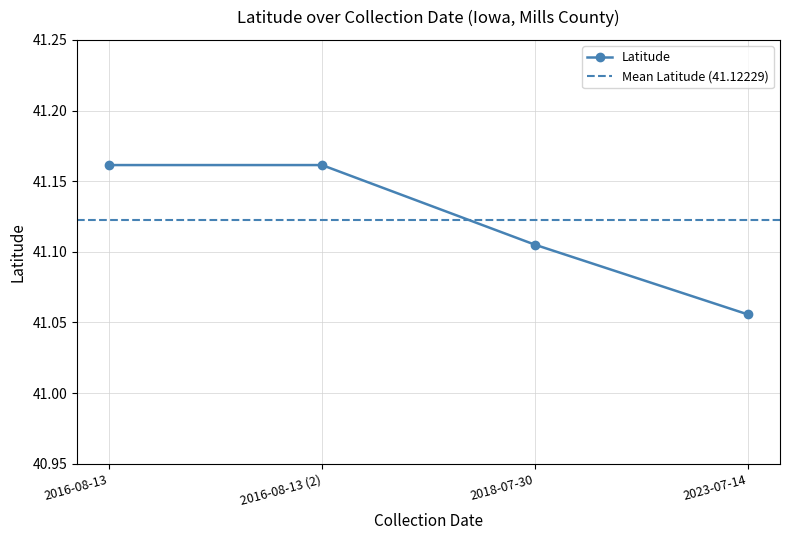

What is the difference between the values at 2023-07-14 and 2016-08-13?

0.1